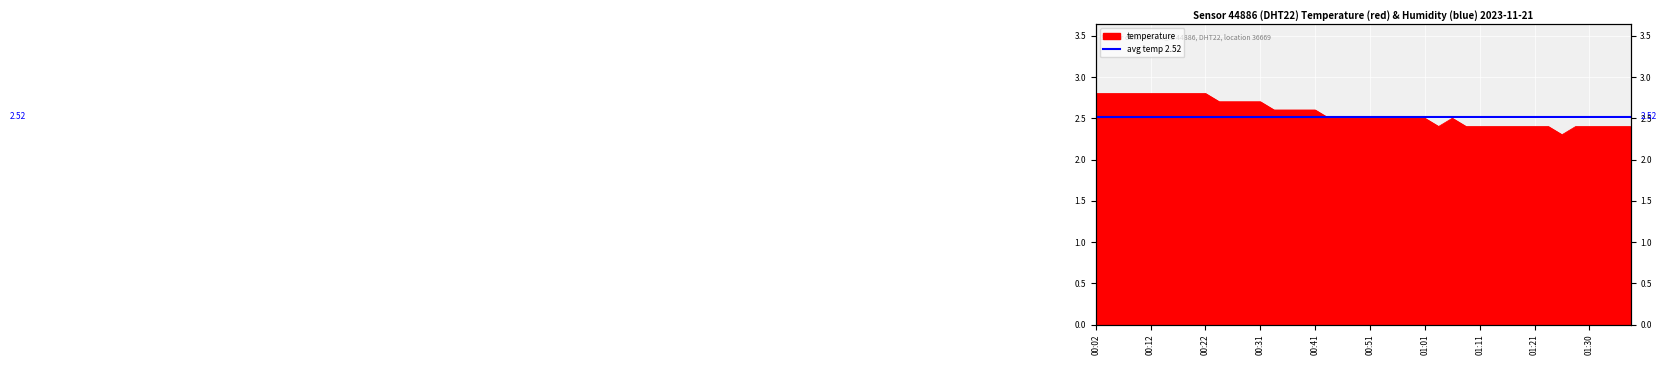

How many lines are shown in the chart?

1